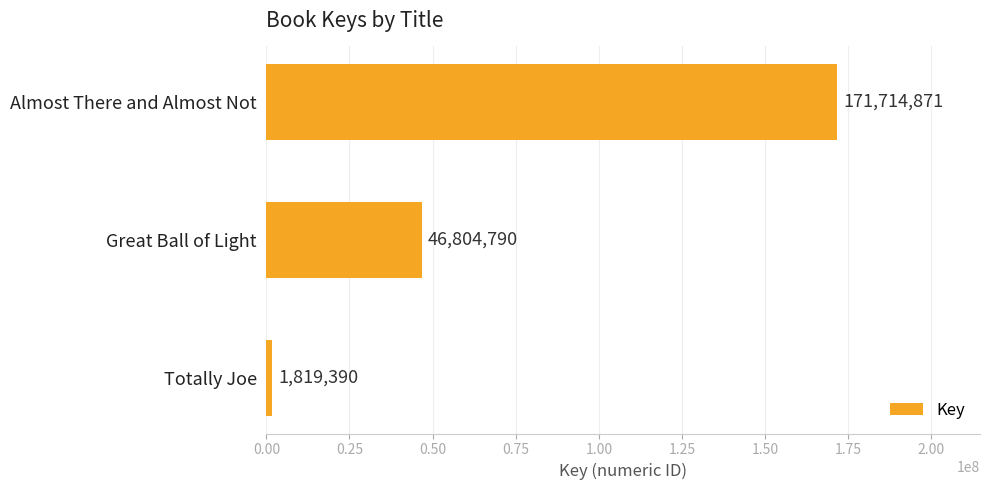

Does the chart contain any negative values?

No